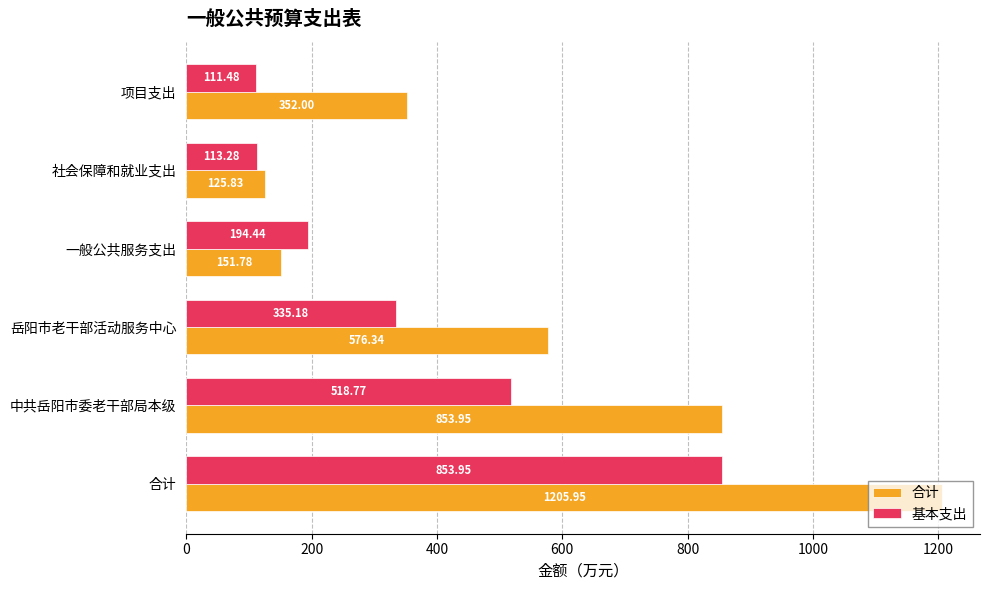

At which category is the sum across all series the highest?

合计